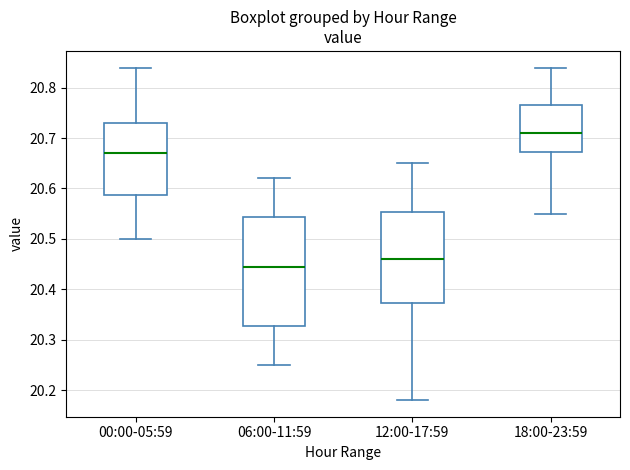

Which box has the highest median line?

18:00-23:59